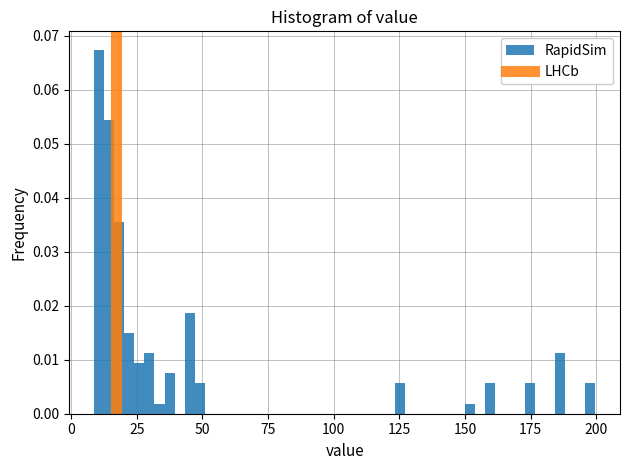

Around what value on the x-axis is the tallest bar? Give the approximate position of its centre, as read against the axis.

10